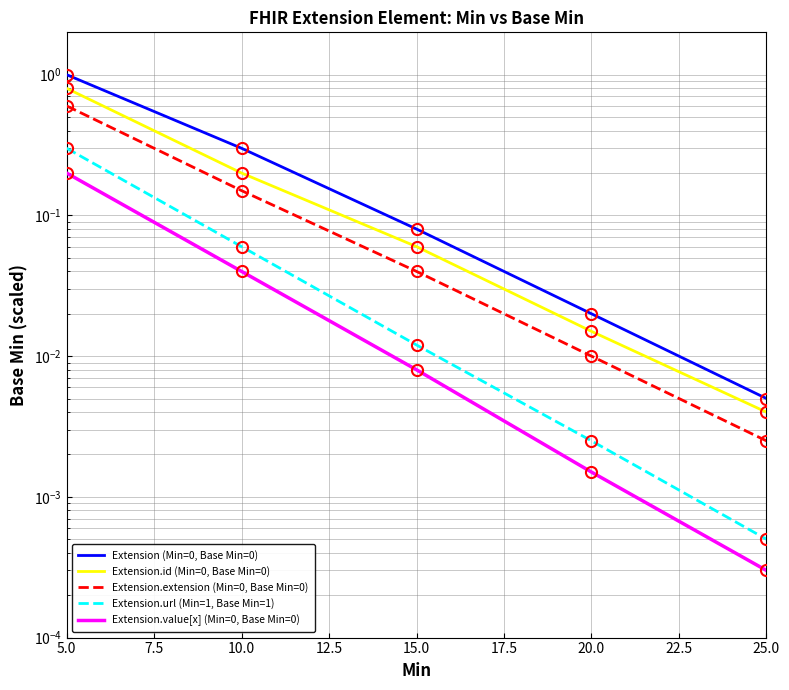

True or false: Extension.id (Min=0, Base Min=0) and Extension.url (Min=1, Base Min=1) cross at least once.

False